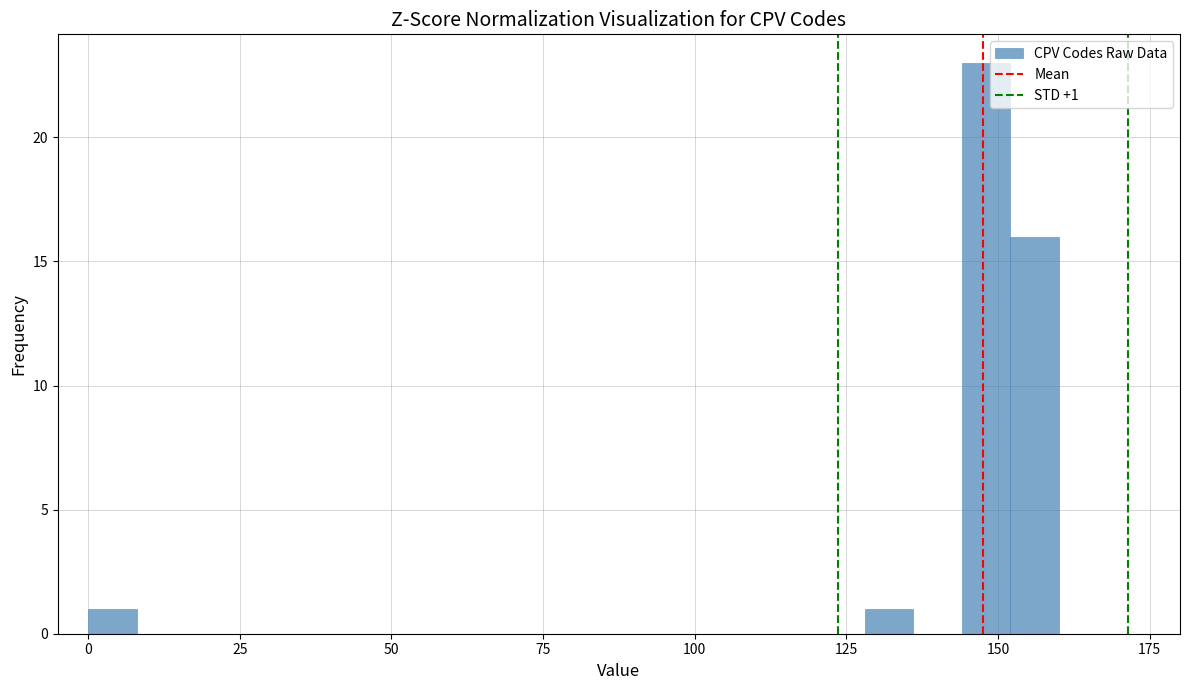

Read against the x-axis, roughly where is the centre of the tallest bar?

150